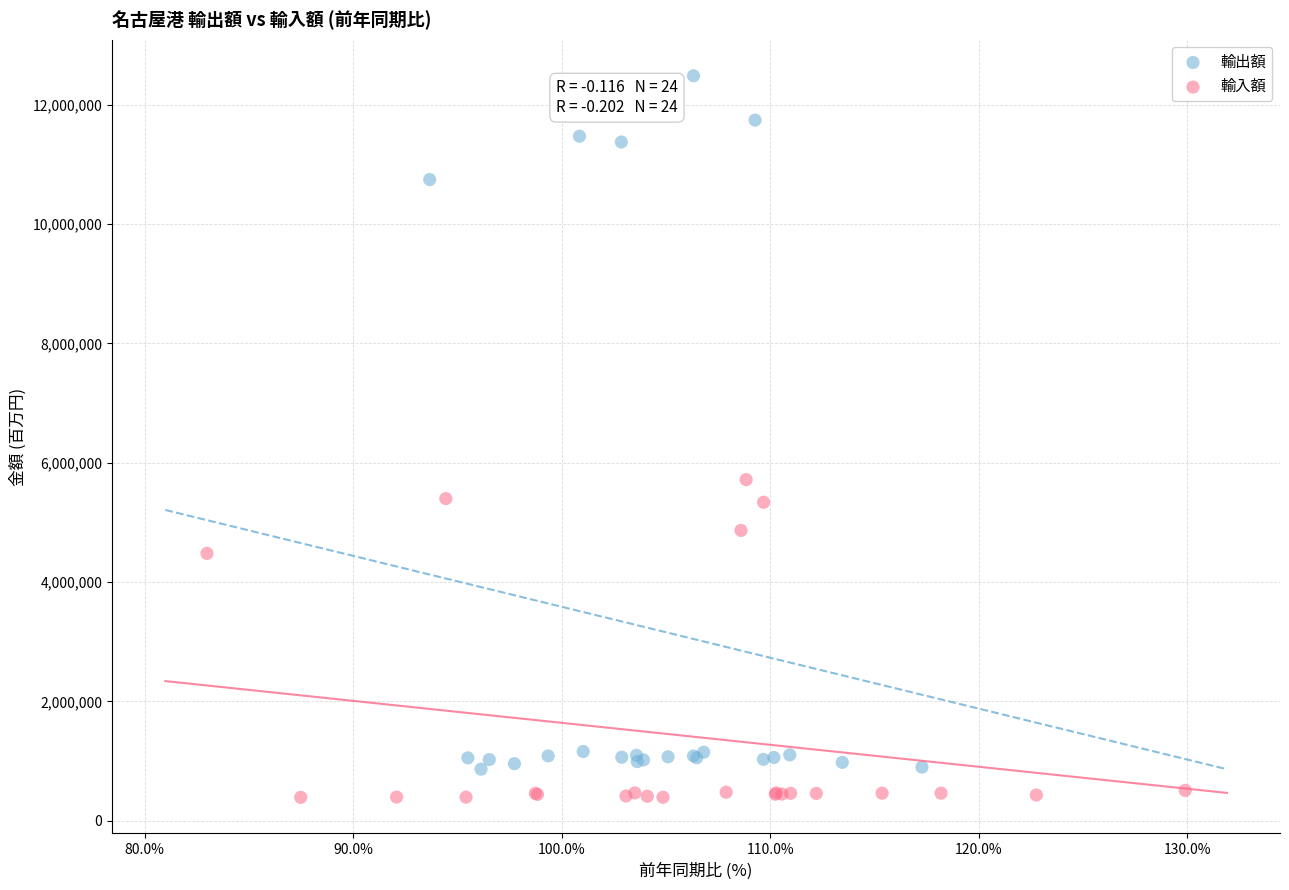

Which series has the largest Y range (max minus min)?

輸出額